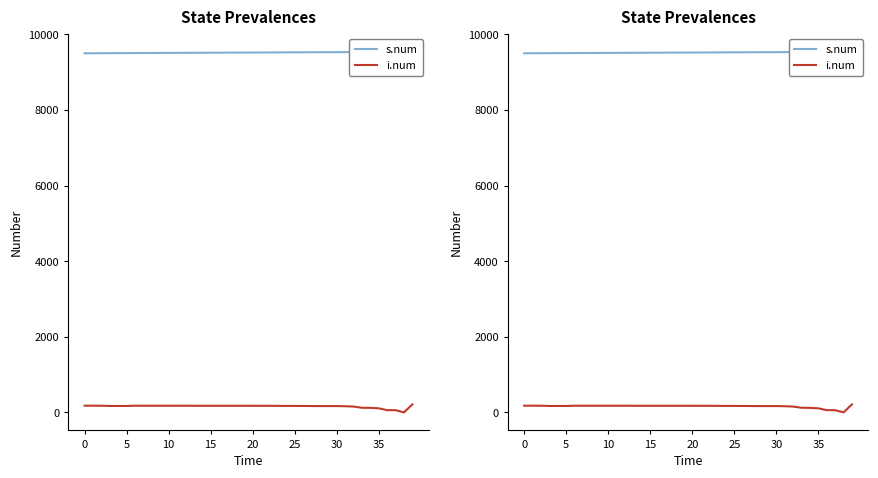

What is the difference between the maximum and minimum values in the s.num series?

39